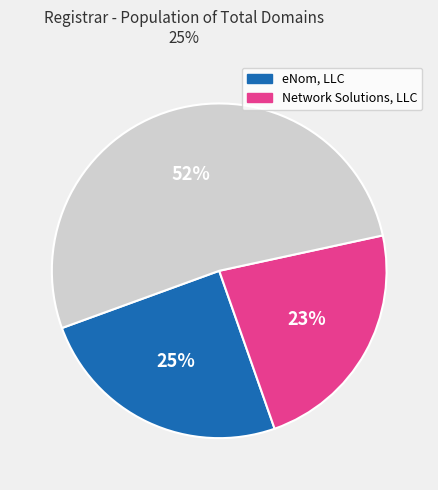

To the nearest percent, what is the average slice percentage?

33%